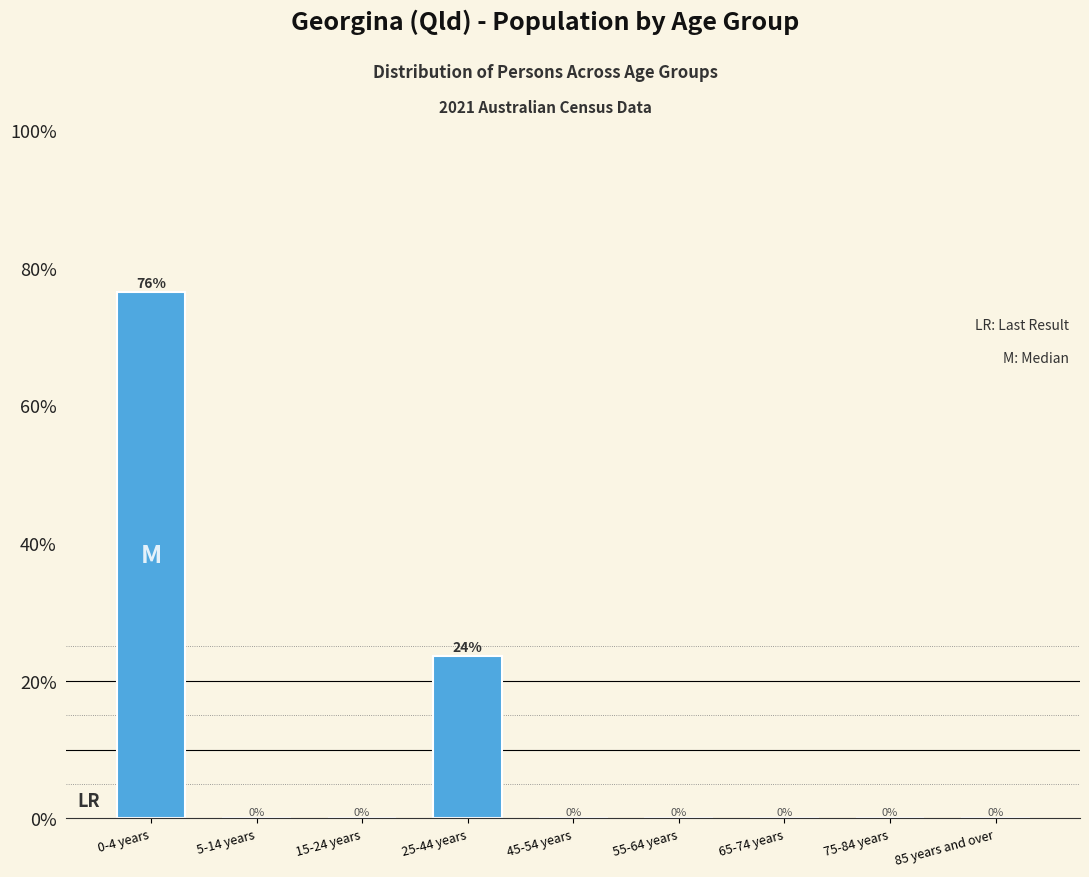

At which label is the value closest to 38?

25-44 years